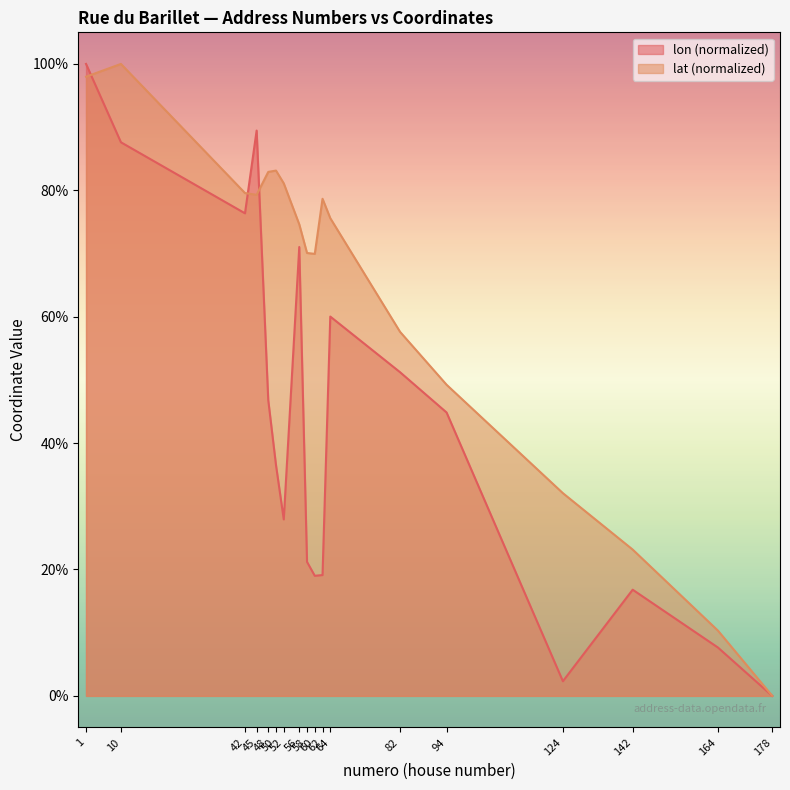

List the series in order of their peak value, lowest first.

lon, lat